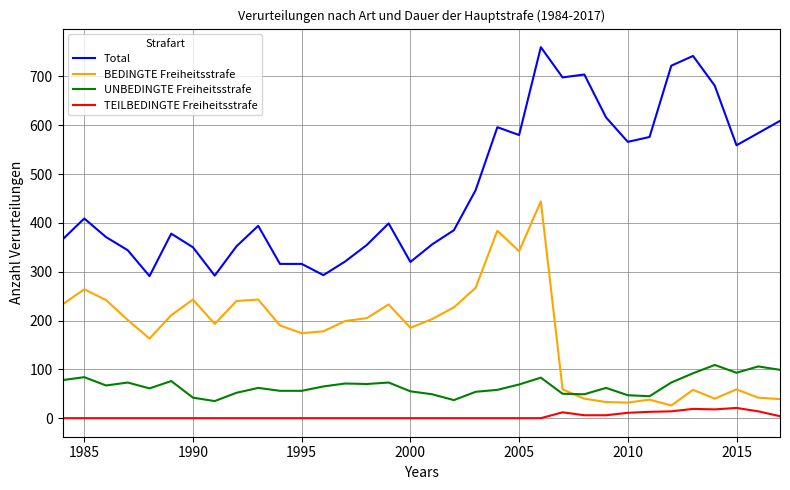

Which series has the widest spread of values?

Total